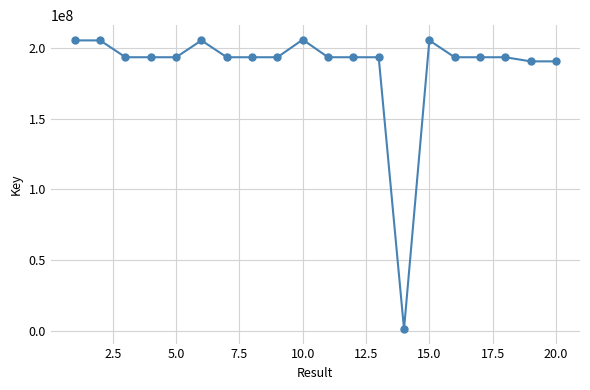

What is the maximum value shown in the chart?

206062994